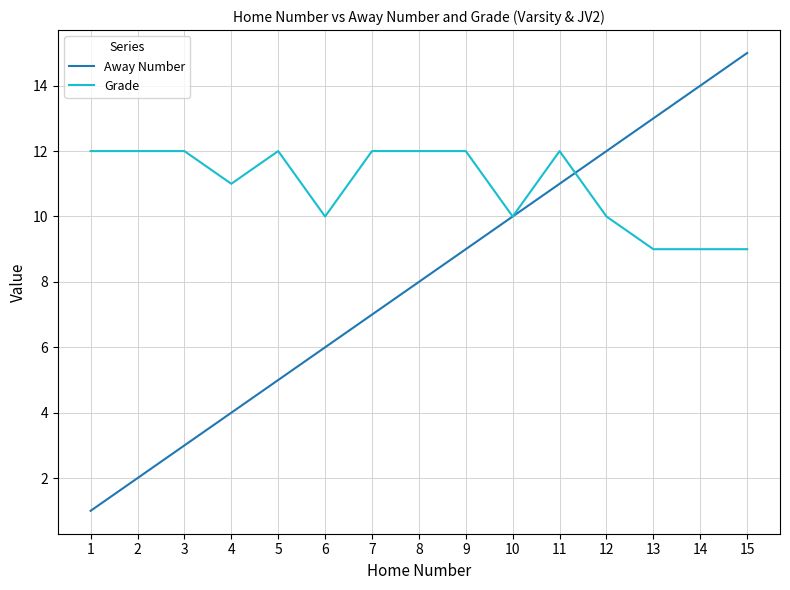

Is it true that Away Number equals 14 at 14?

True